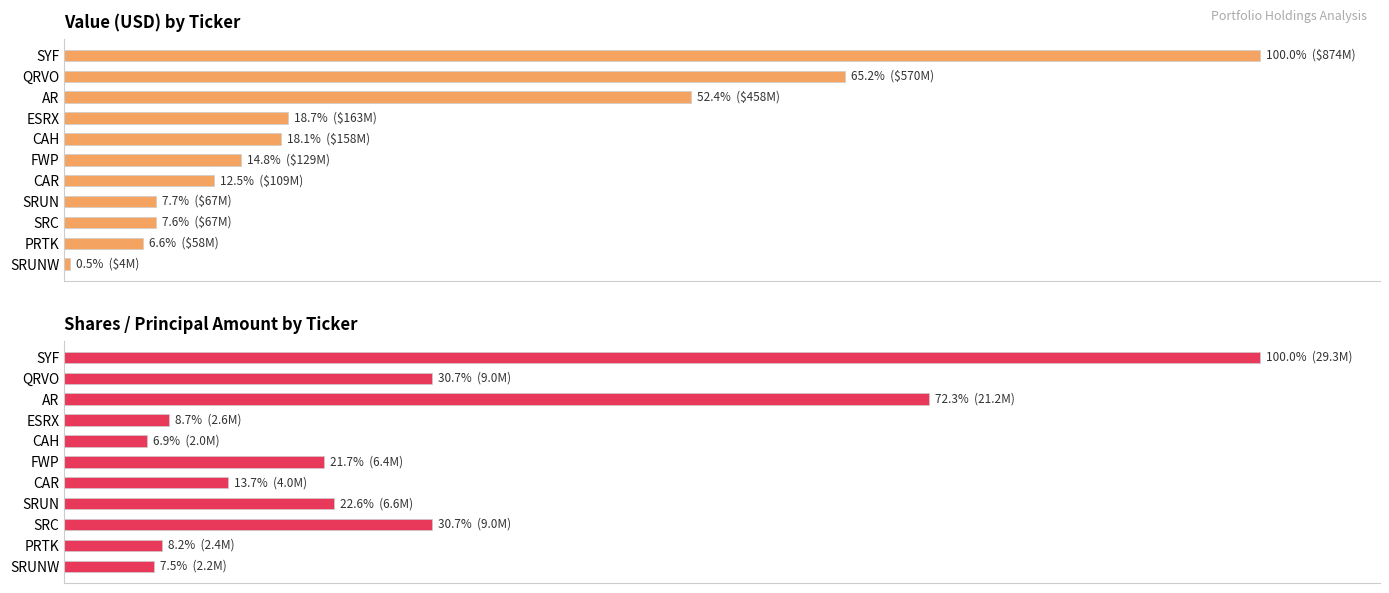

Is it true that Shares or principal amount equals 48.7 at AR?

False